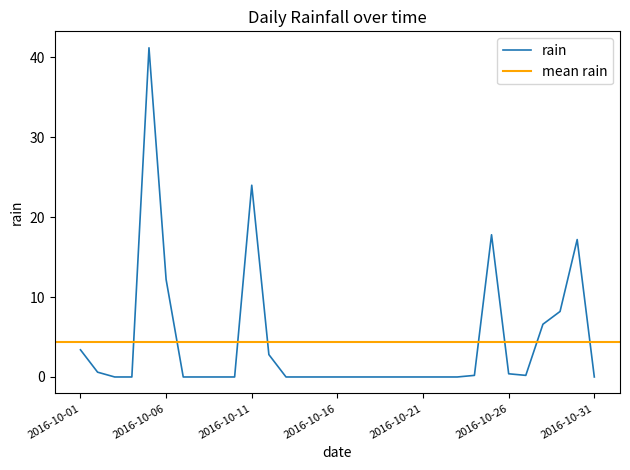

Which label corresponds to the smallest value in the chart?

2016-10-03